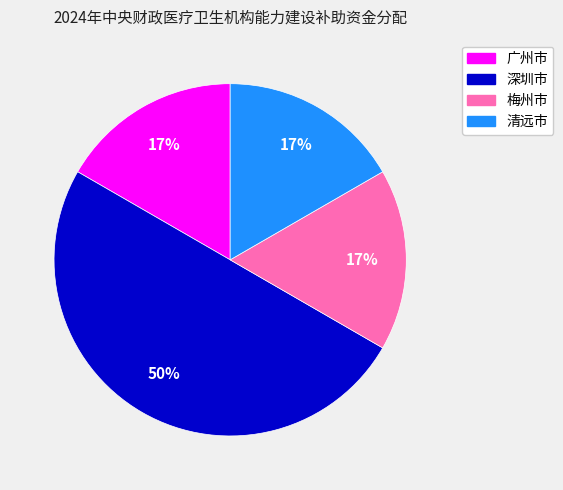

To the nearest percent, what is the difference between the 清远市 and 深圳市 slice percentages?

33%